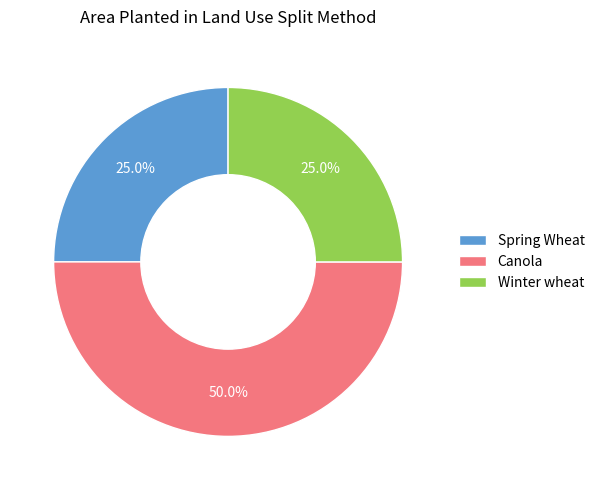

How much of the chart is everything except Spring Wheat?

75.0%